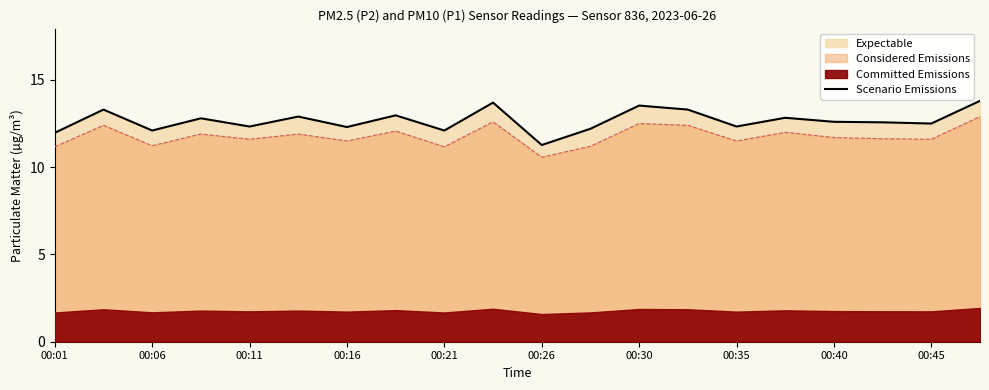

What is the sum of the values at 00:40 and 00:16?

24.9